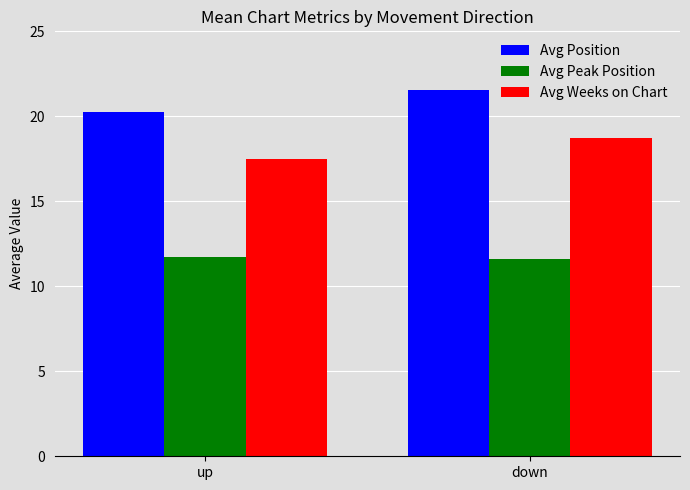

What is the value of the Avg Weeks on Chart bar at the 2nd from the left?

18.7